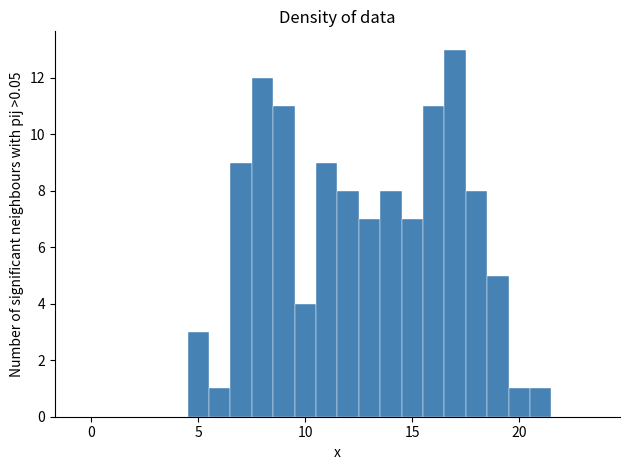

Around what value on the x-axis is the tallest bar? Give the approximate position of its centre, as read against the axis.

17.0